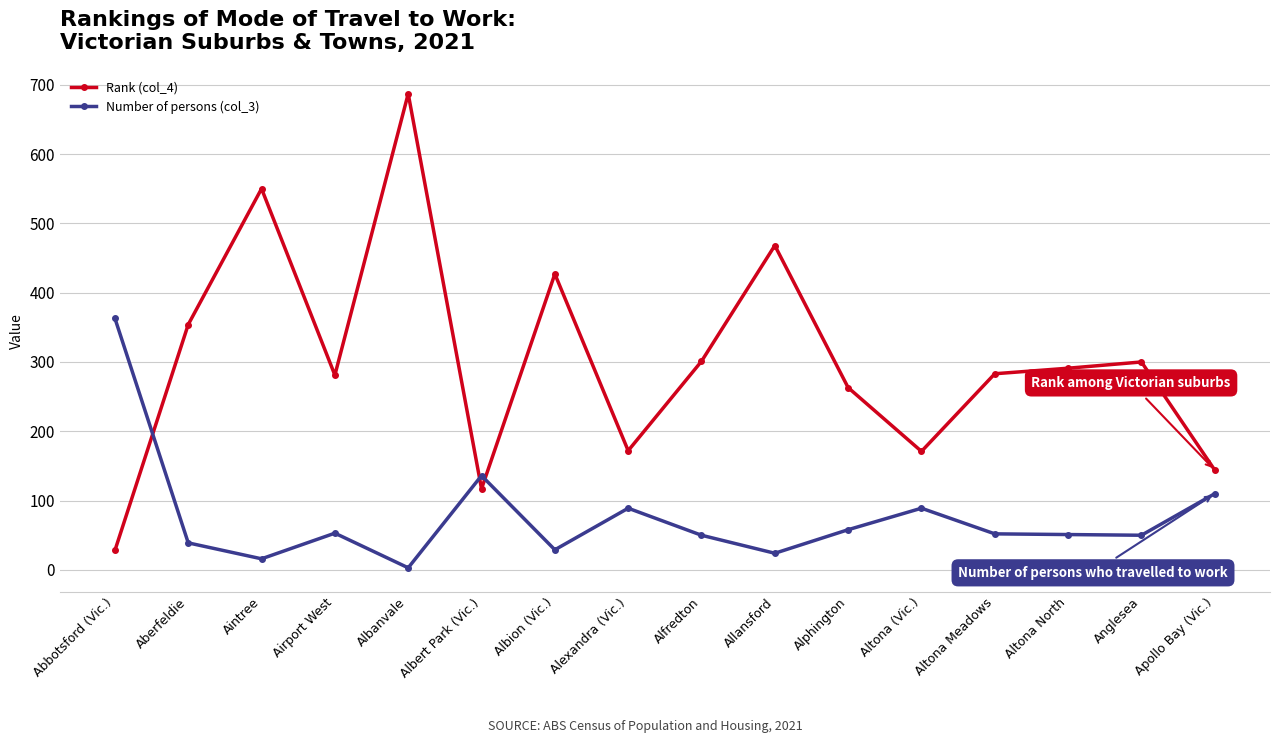

What is the label of the 2nd point from the right?

Anglesea